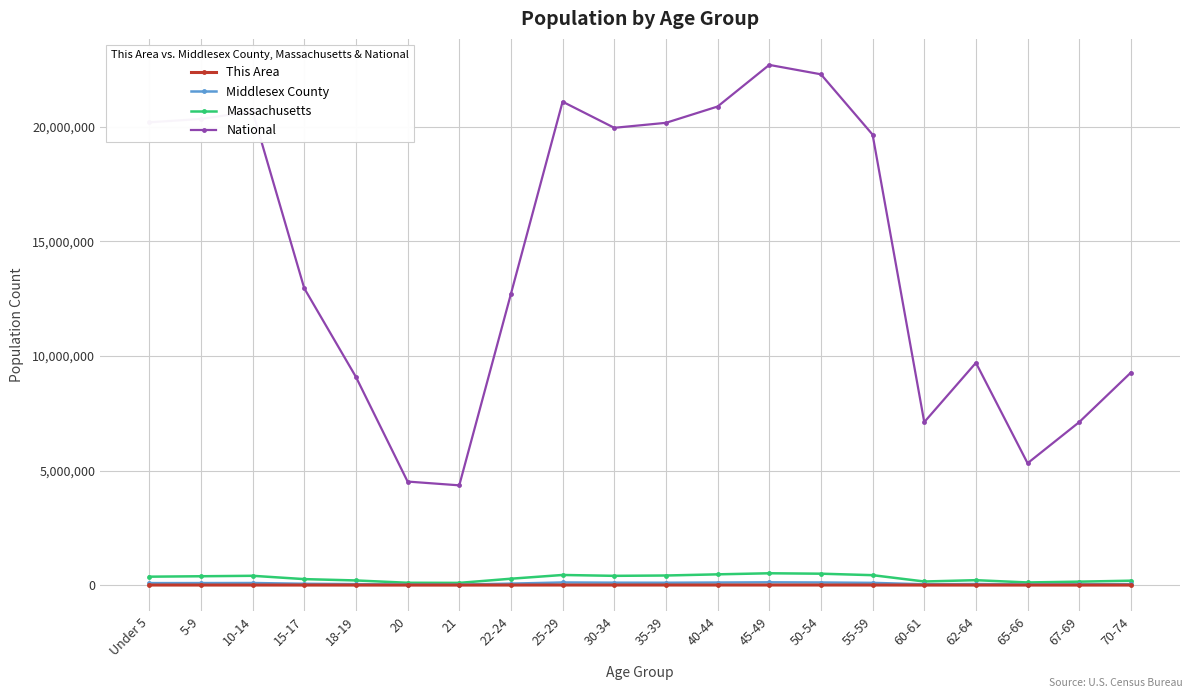

The value of This Area at 20 is 370. True or false?

True